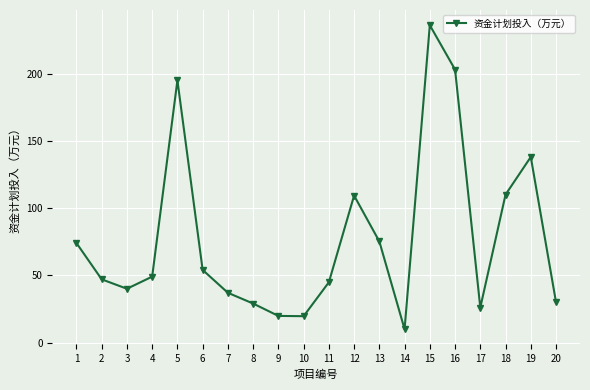

Where is the first local minimum?

3